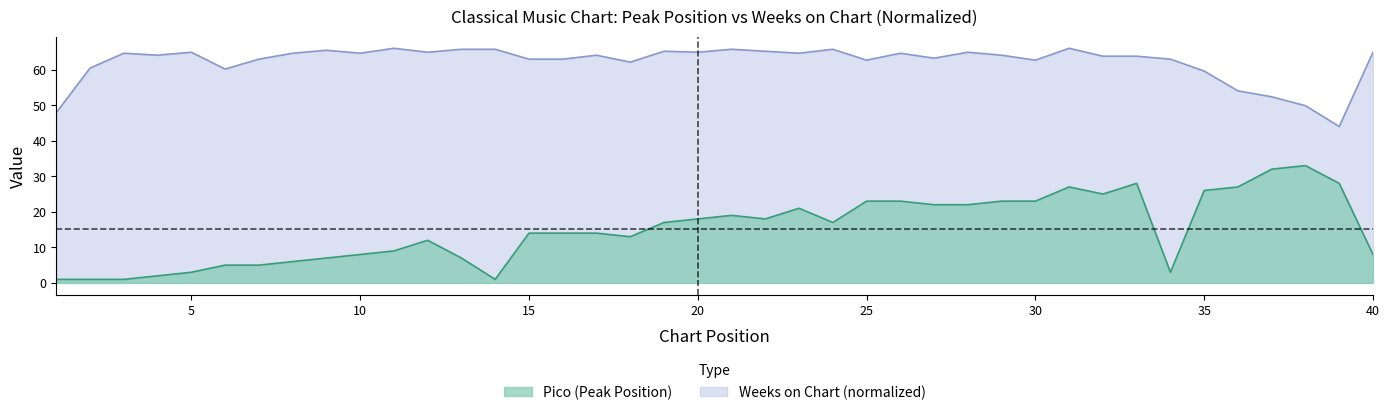

True or false: Weeks on Chart and Pico cross at least once.

False